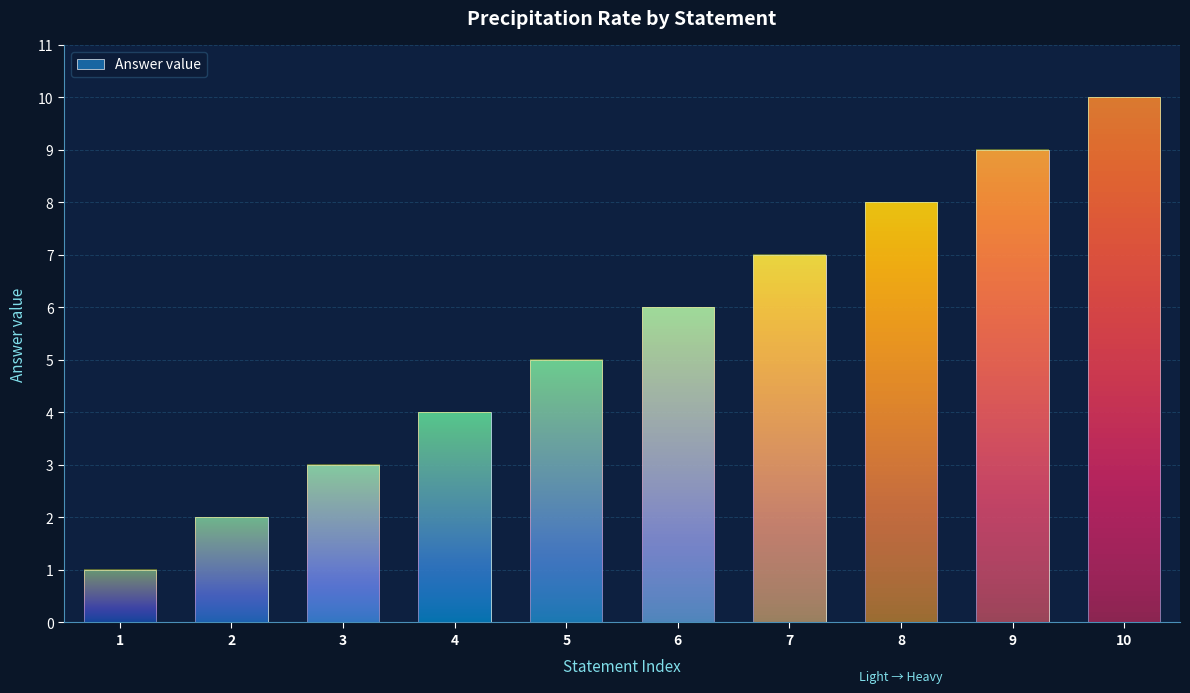

Reading left to right, extract all data points from this chart.

1=1	2=2	3=3	4=4	5=5	6=6	7=7	8=8	9=9	10=10